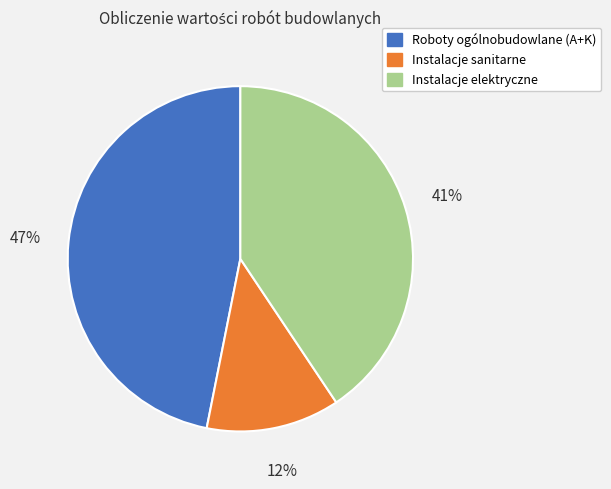

To the nearest percent, what portion does Instalacje elektryczne represent?

41%